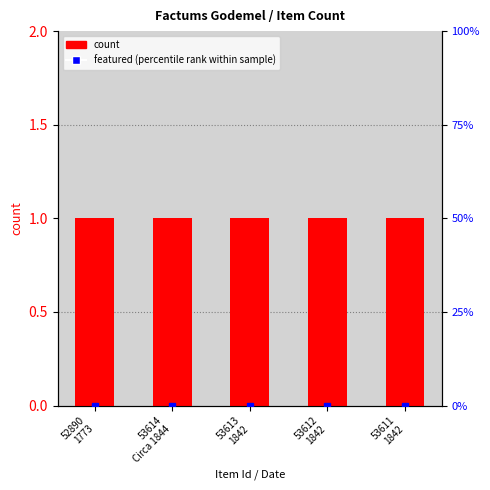

What is the label of the 5th bar from the left?

53611
1842